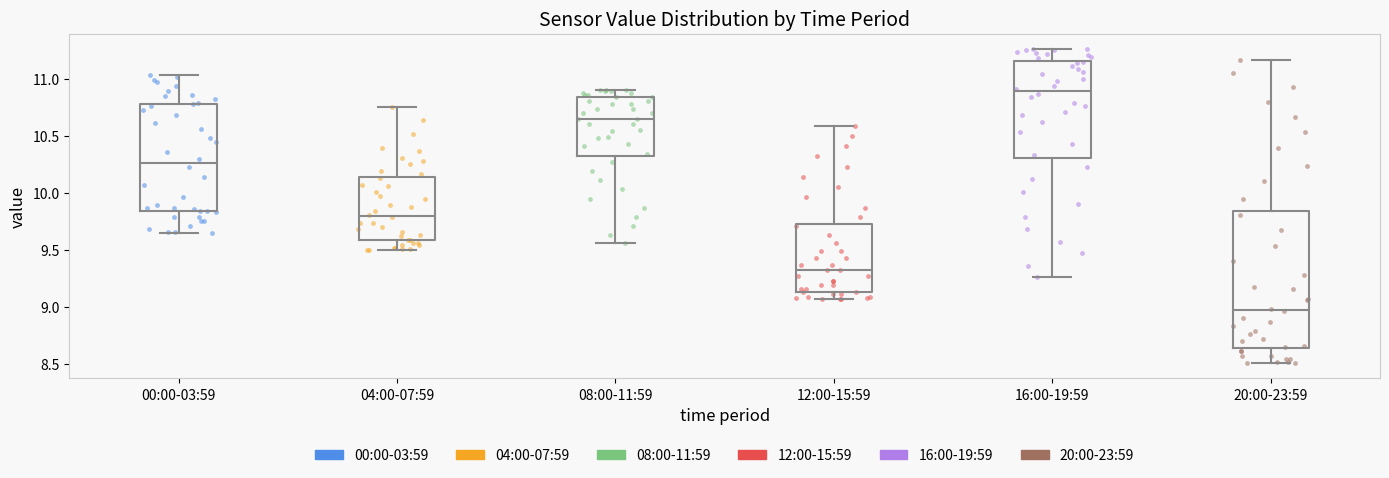

Where is the upper edge of the box for 12:00-15:59 on the y-axis? The values are not printed on the chart, so give them approximately, as read against the axis.

9.75